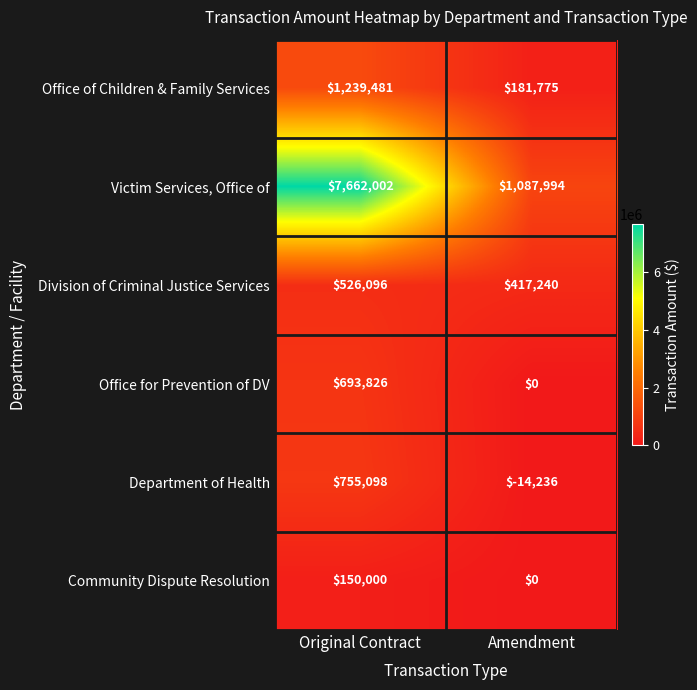

Which series has the largest range (max minus min)?

Victim Services, Office of